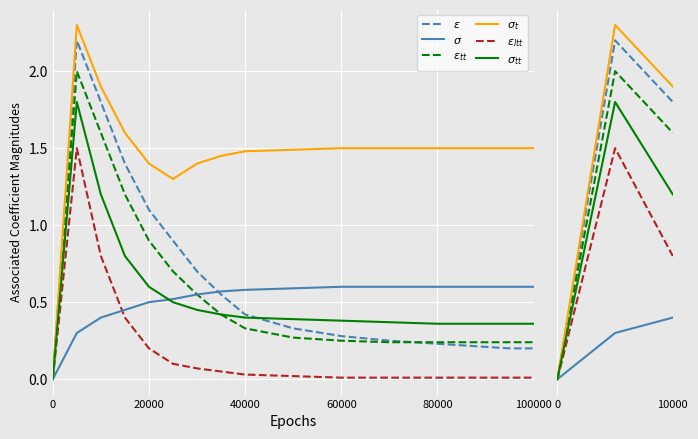

List the labels in order of $\sigma_t$ value, smallest first.

0, 40000, 20000